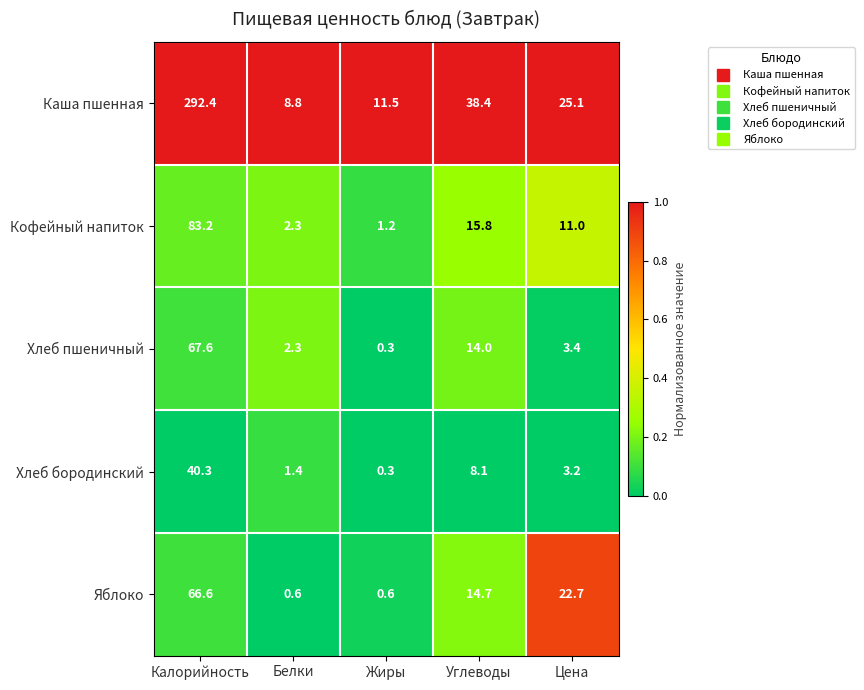

Which series has the widest spread of values?

Каша пшенная